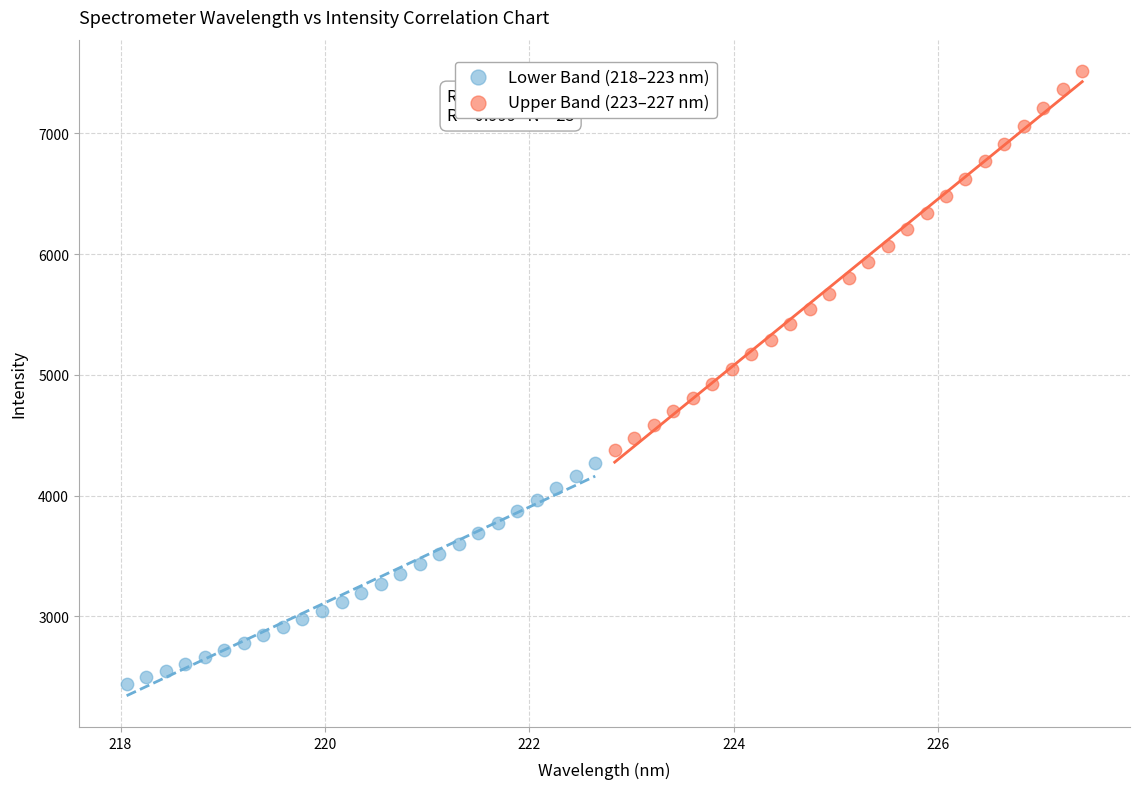

Which series has the widest spread of Y values?

Upper Band (223–227 nm)